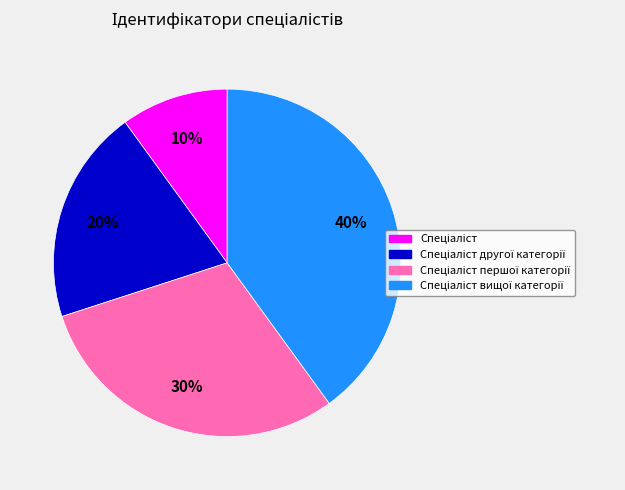

Does any single category account for the majority?

No